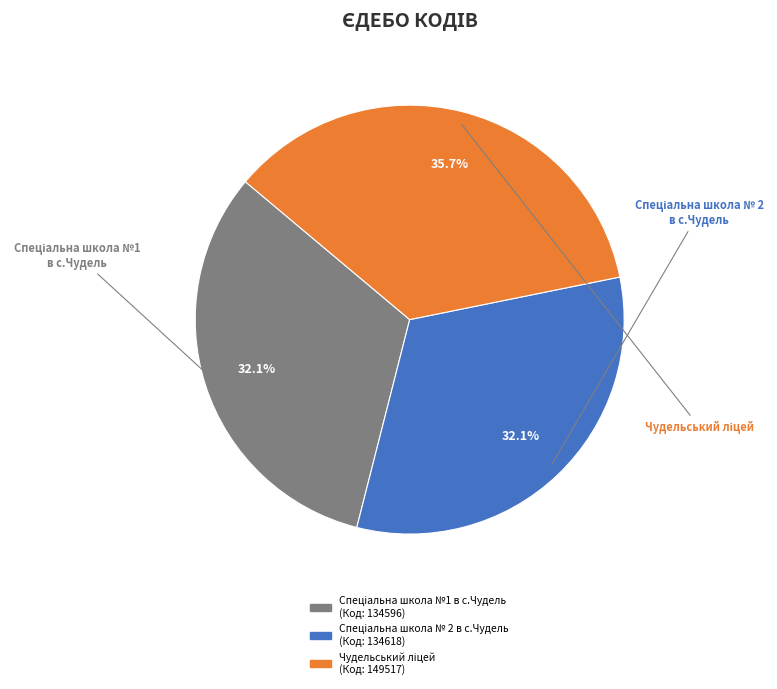

Does any single category account for the majority?

No